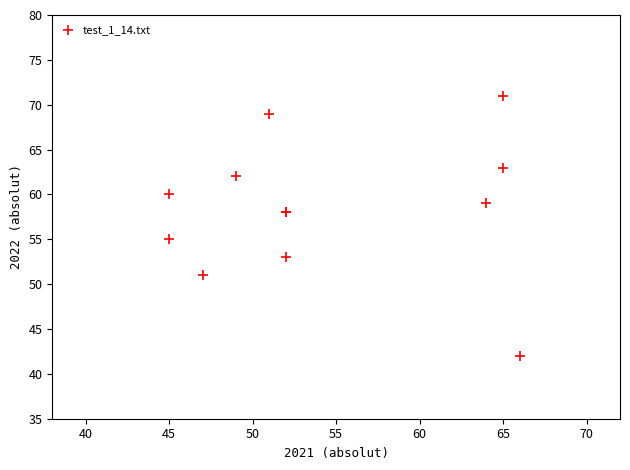

What Y value in the scatter plot is closest to 56?

55